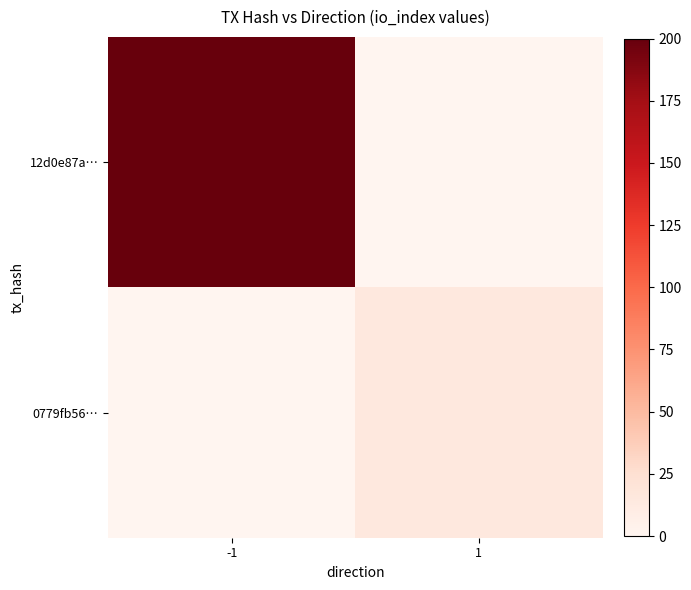

Count the number of data series in this chart.

2